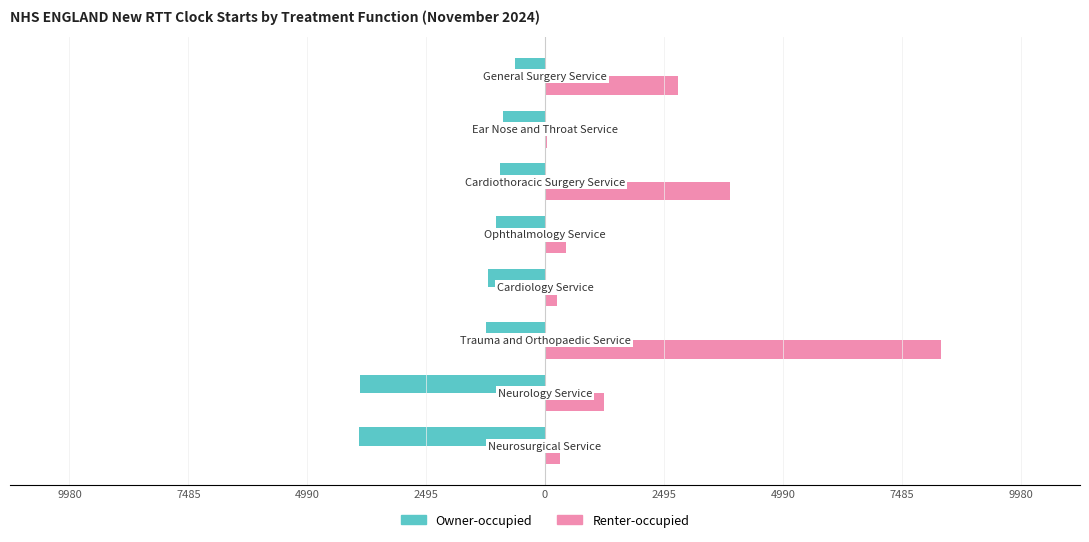

At how many categories does at least one series exceed 3583?

2